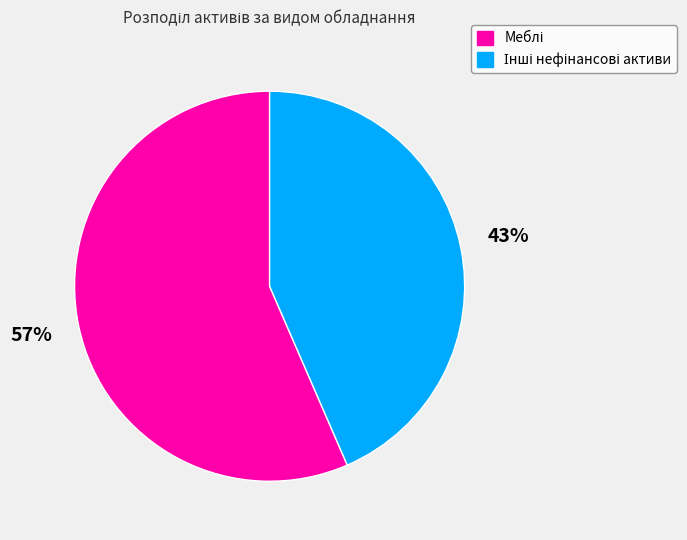

To the nearest percent, what is the average slice percentage?

50%